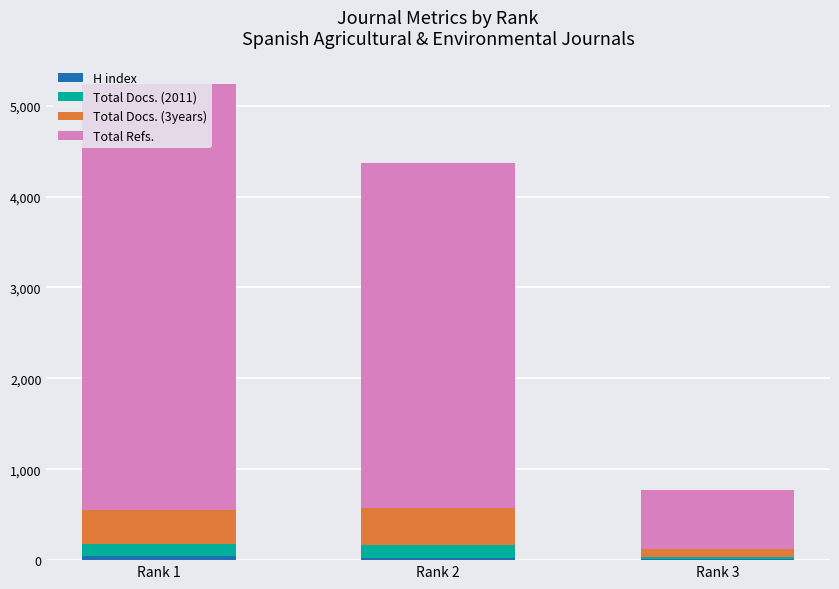

At which category is the sum across all series the highest?

Rank 1